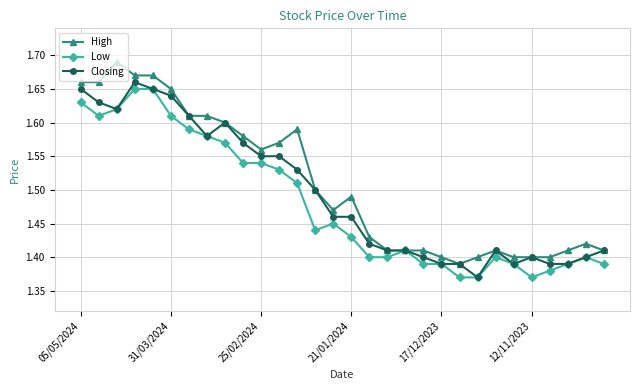

Count the High values in the range 1 to 2.

30